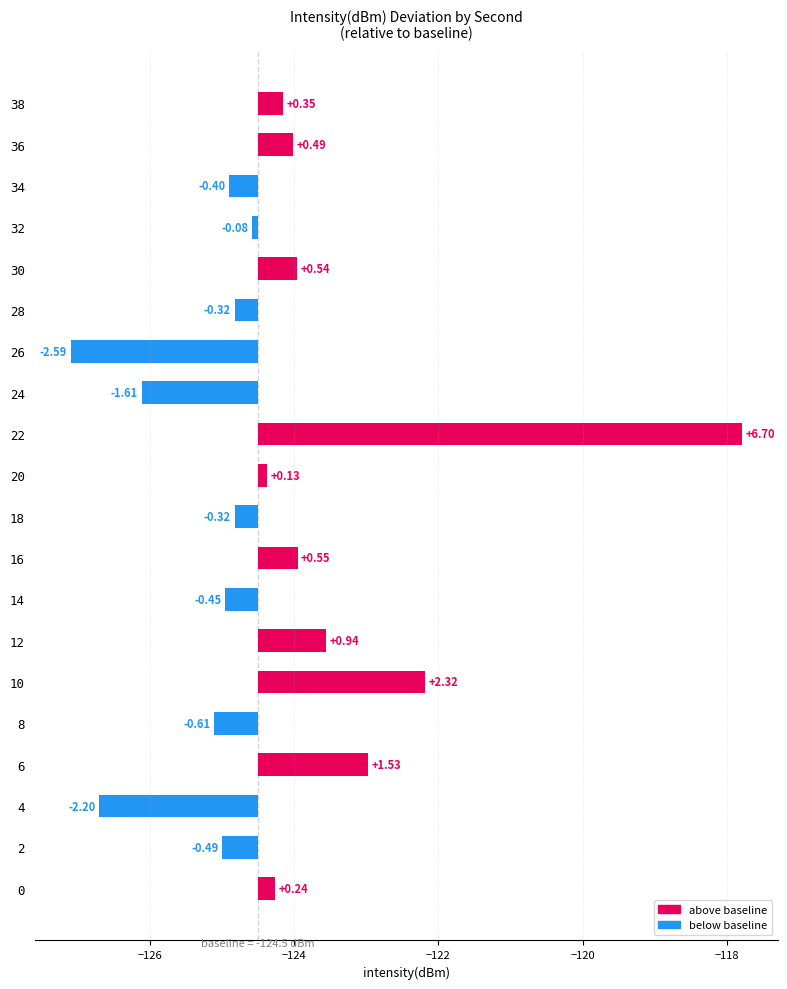

What is the value of the 11th bar from the left?

0.1